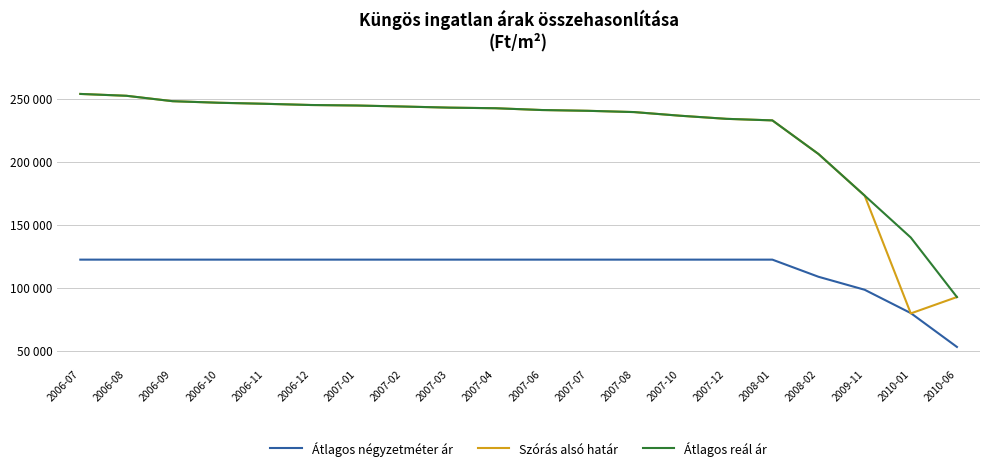

What is the difference between the maximum and minimum values in the Átlagos négyzetméter ár series?

69281